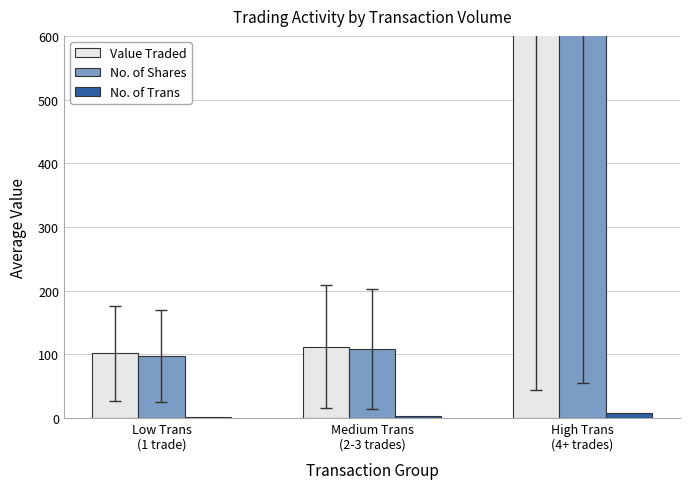

What is the value of the Value Traded bar at the 3rd from the left?

659.7